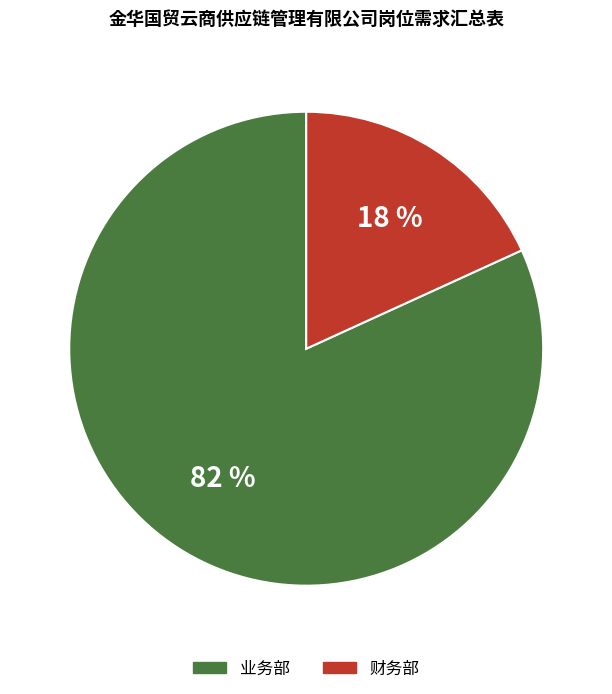

Which slice is the largest?

业务部